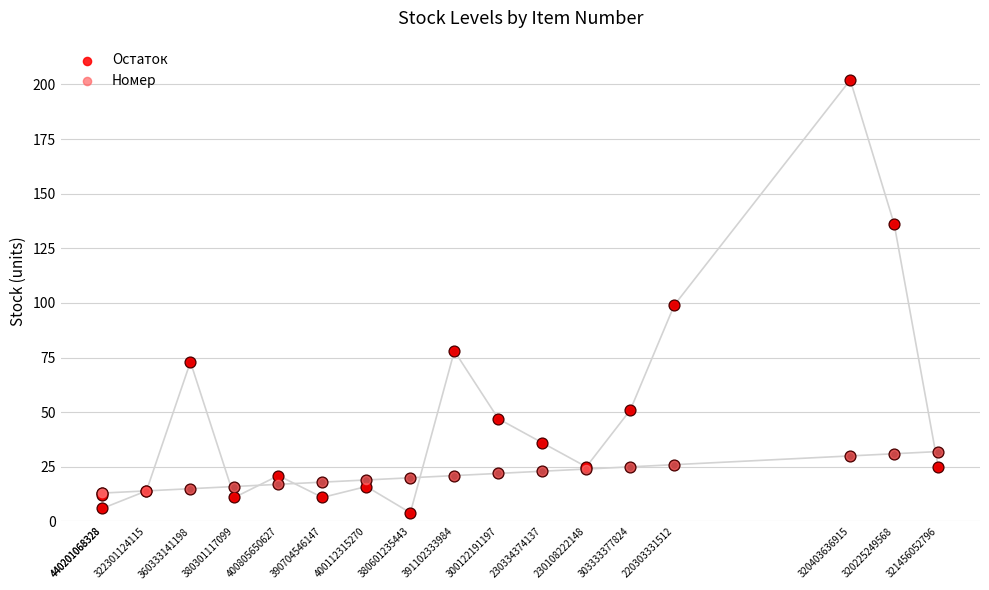

Is the value of Номер at 321456052796 greater than the value of Остаток at 220303331512?

No